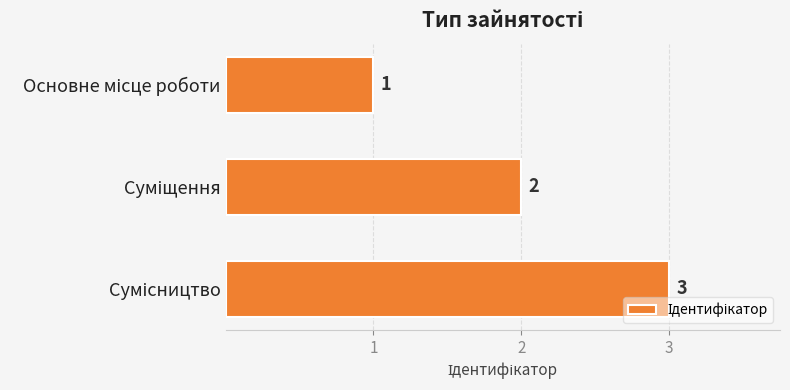

What is the value of the 2nd bar from the top?

2